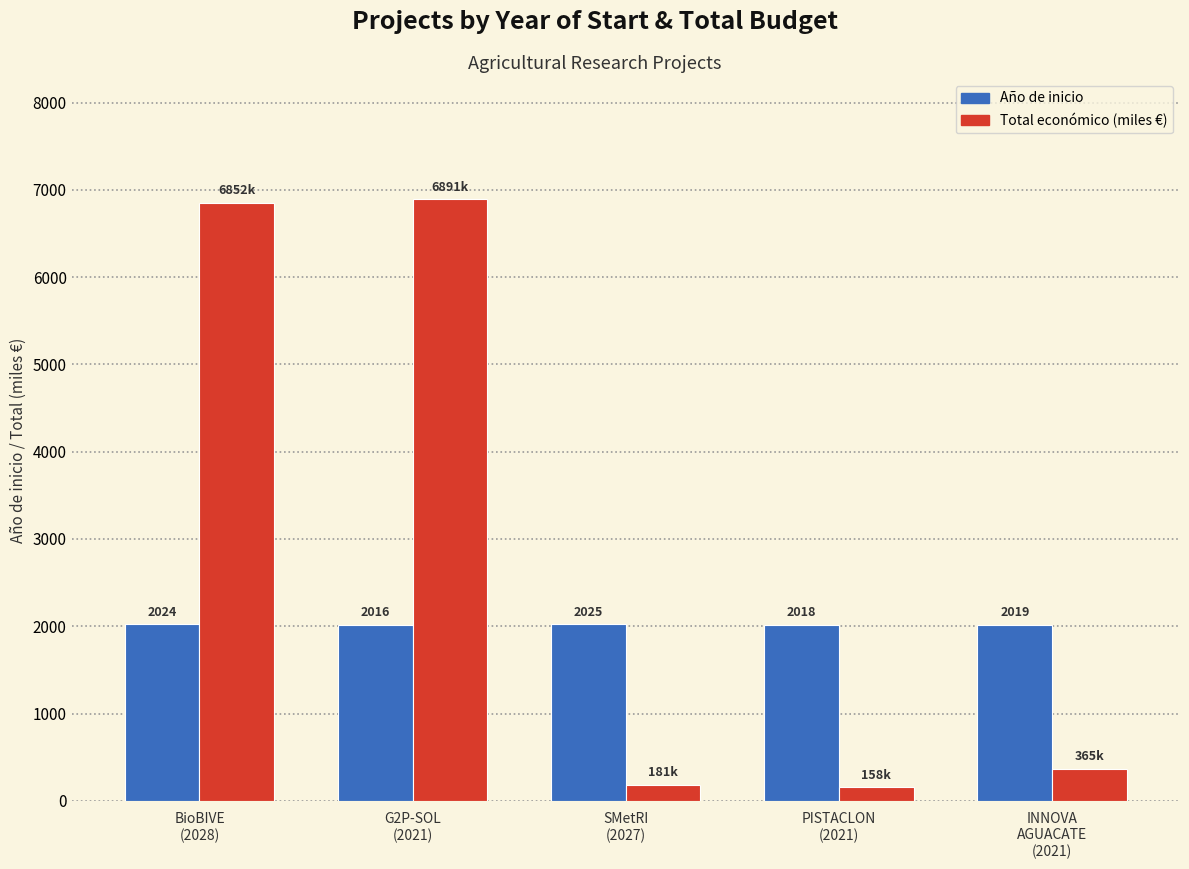

At which category is the sum across all series the highest?

G2P-SOL
(2021)